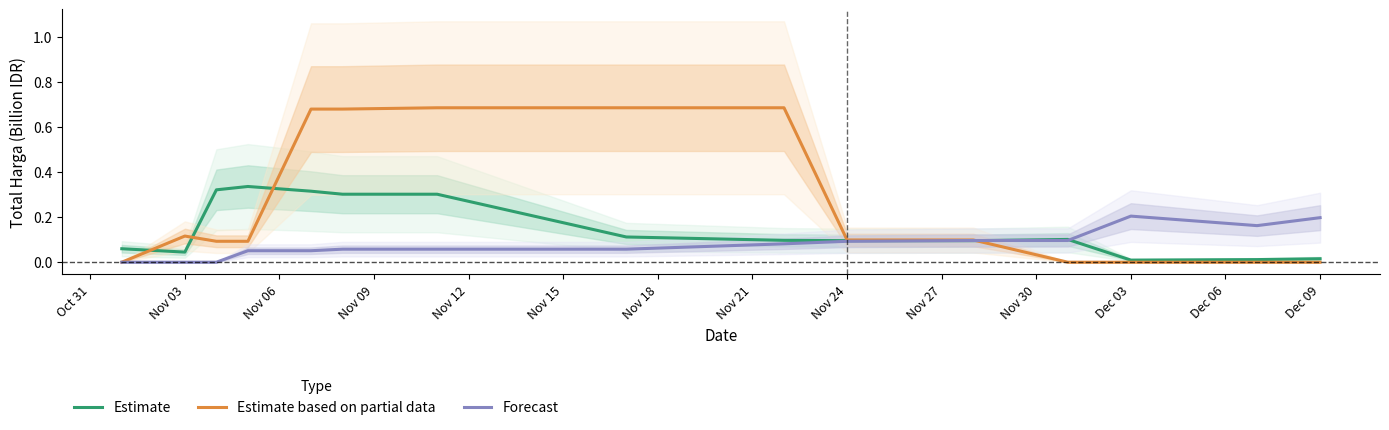

What is the greatest value displayed?

0.7